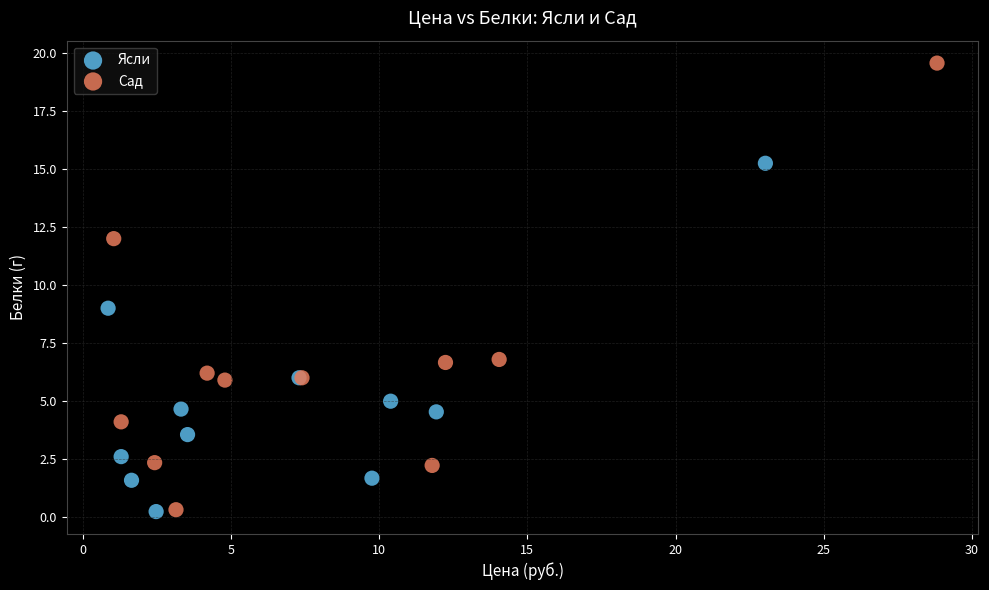

Which series contains the highest Y value?

Сад